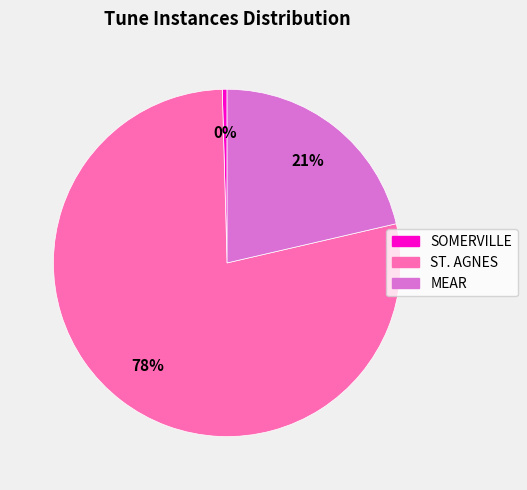

What is the majority slice?

ST. AGNES